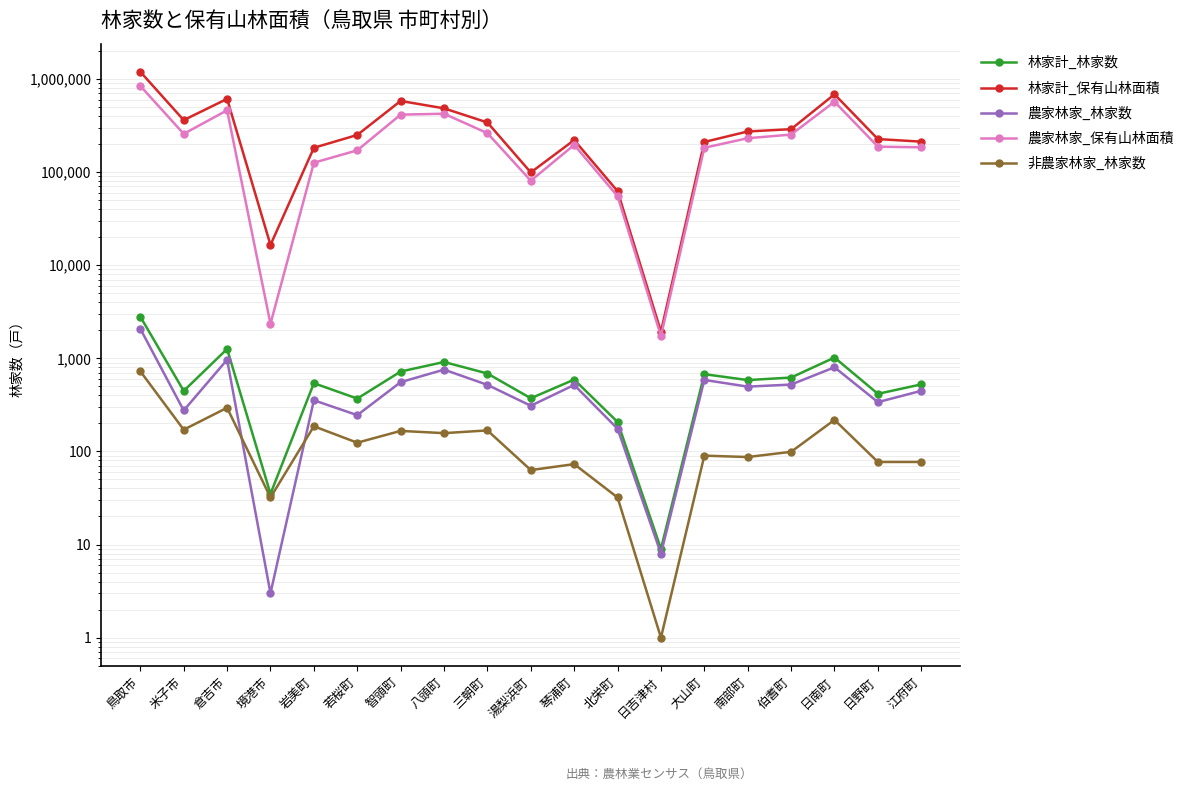

At which category is the sum across all series the highest?

鳥取市